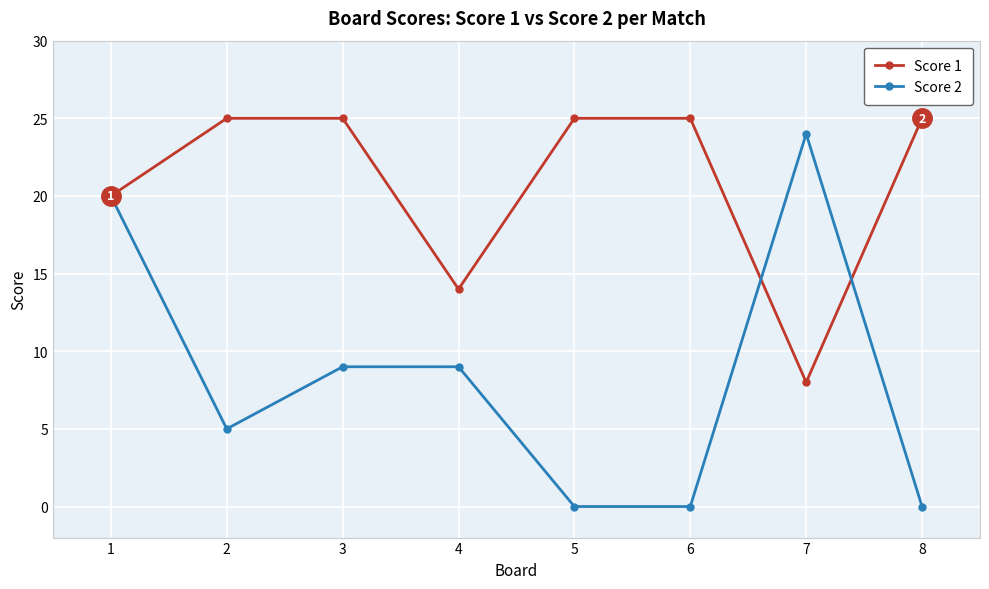

What is the approximate value of Score 2 at 7, to the nearest 5?

25